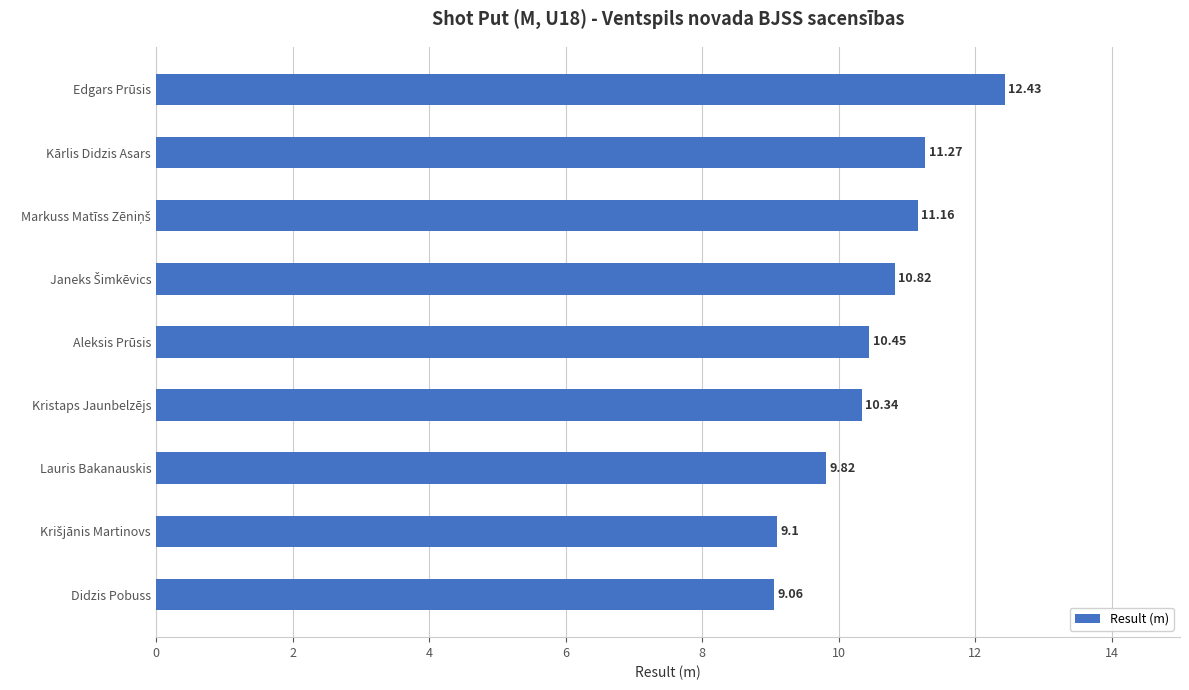

What is the difference between the maximum and second lowest values?

3.3